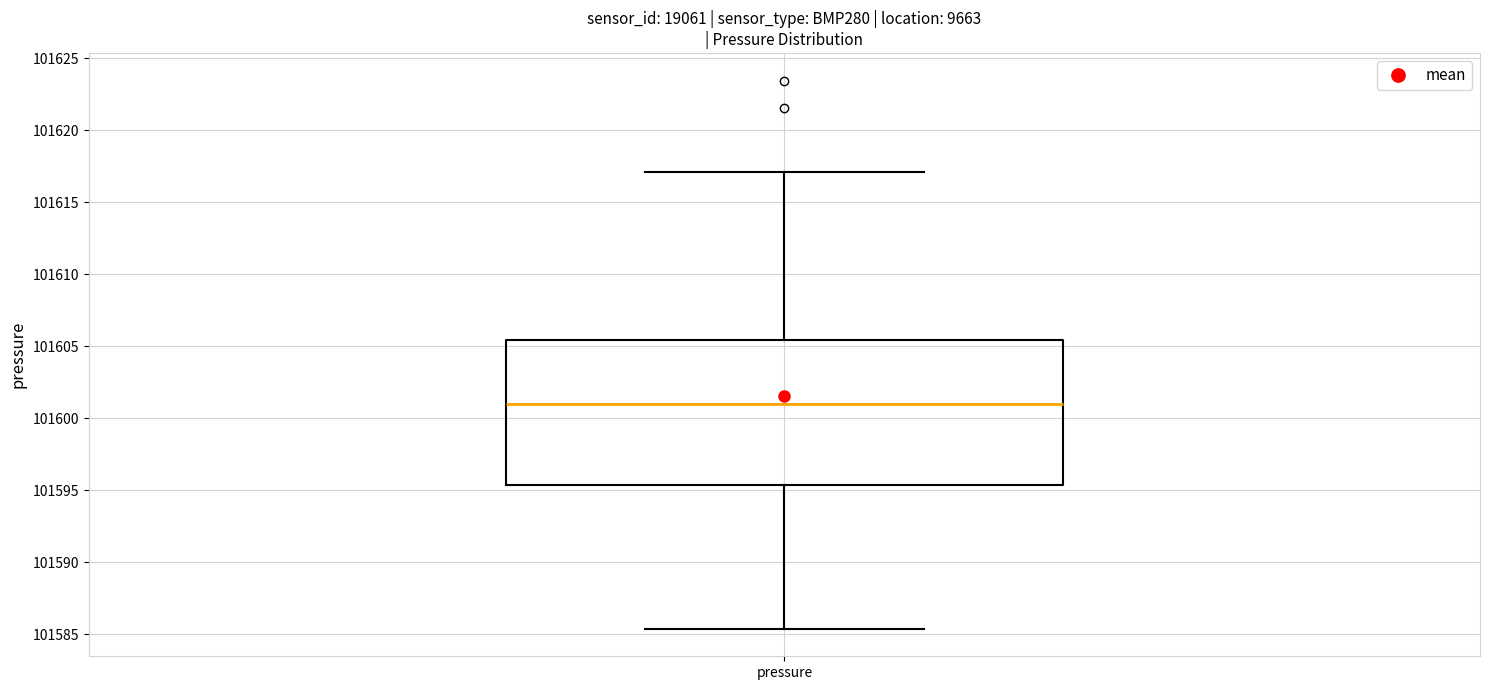

Transcribe this box plot: give where the median line is, the range the box spans, and where the two whiskers end, as read against the y-axis. The values are not printed on the chart, so give them approximately, as read against the axis.

median 101601.0, box 101595.5 to 101605.5, whiskers 101585.5 to 101617.0